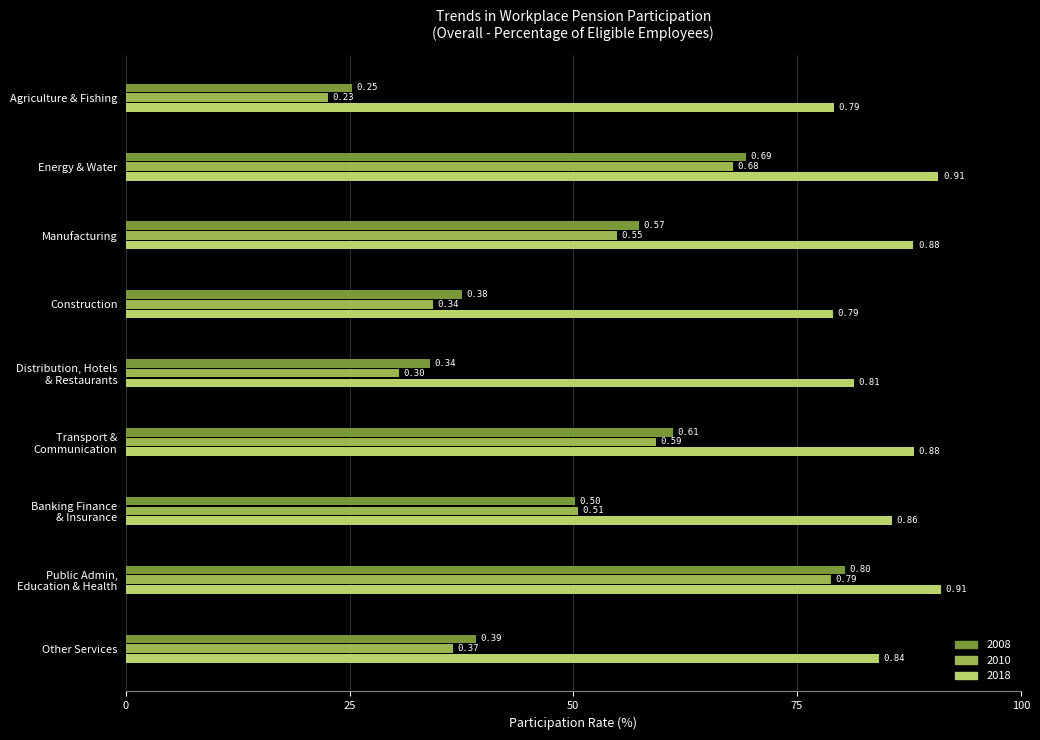

At which label does 2018 reach its minimum?

Construction